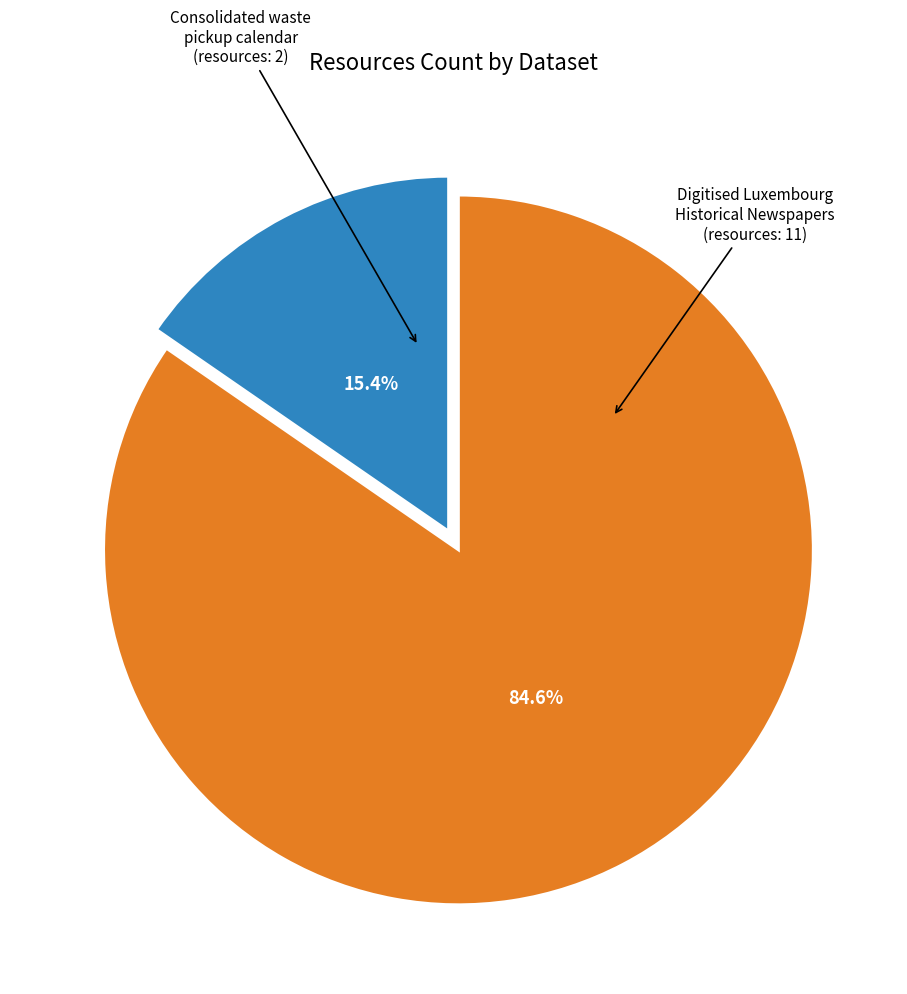

To the nearest percent, what is the difference between the Digitised Luxembourg Historical Newspapers and Consolidated waste pickup calendar slice percentages?

69%